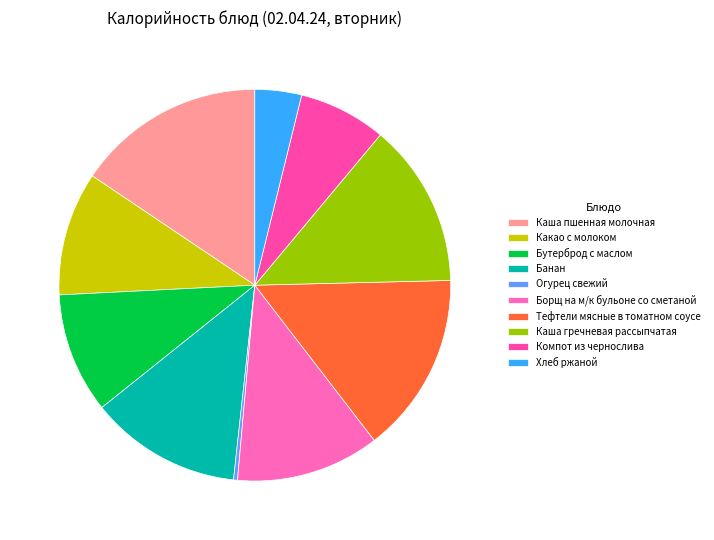

To the nearest percent, what is the combined percentage of Тефтели мясные в томатном соусе and Банан?

27%